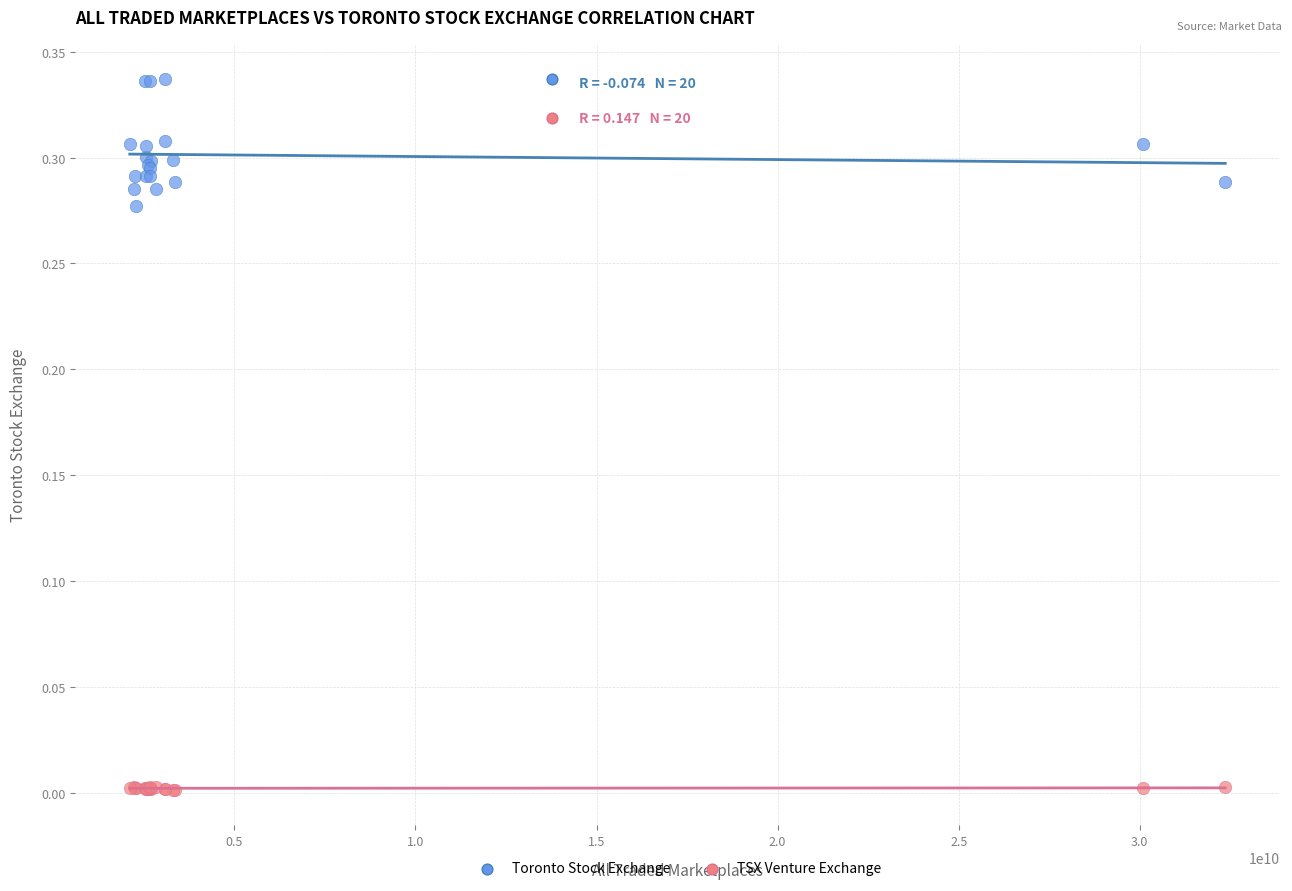

Which series has the widest spread of Y values?

Toronto Stock Exchange